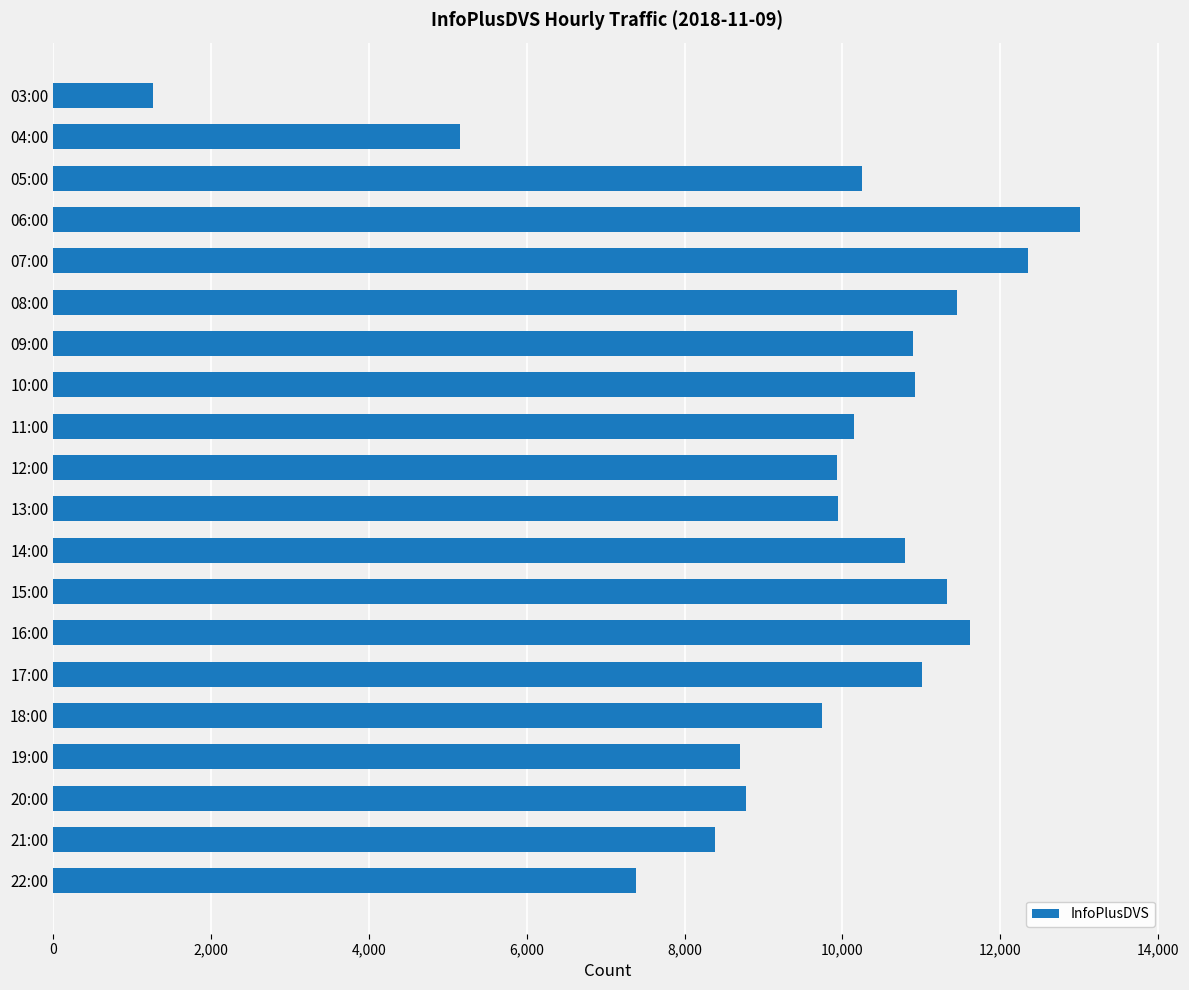

What is the label of the 10th bar from the bottom?

13:00